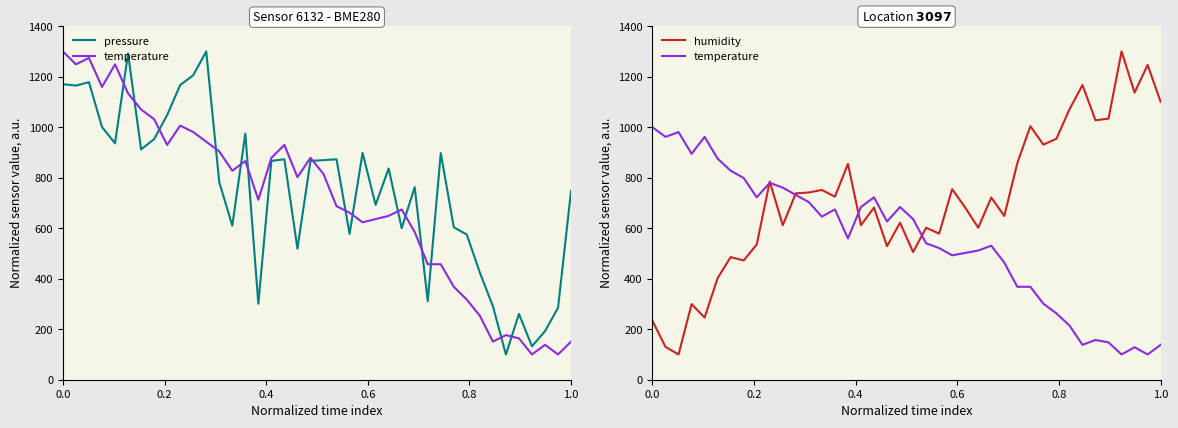

List the series in order of their peak value, highest first.

pressure, humidity, temperature